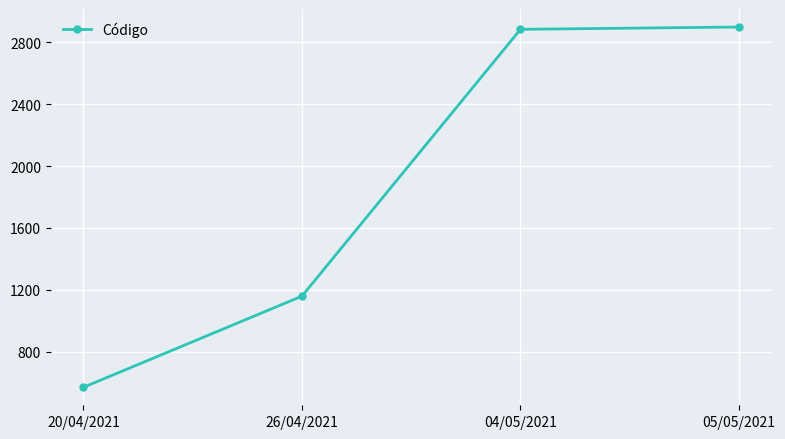

True or false: the data shows 4809 at 05/05/2021.

False